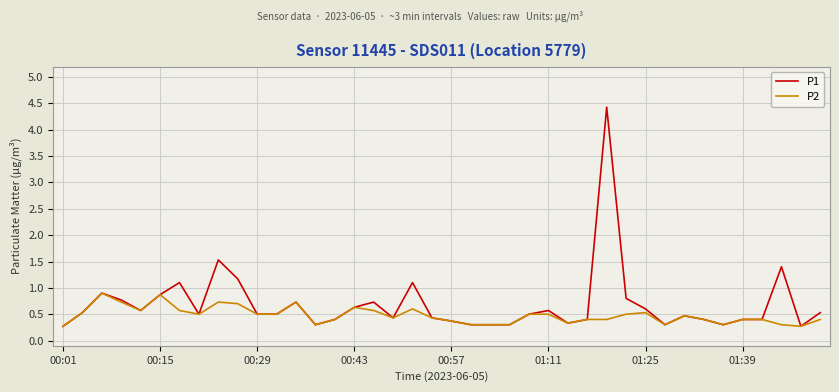

What is the lowest value of the P1 series?

0.3